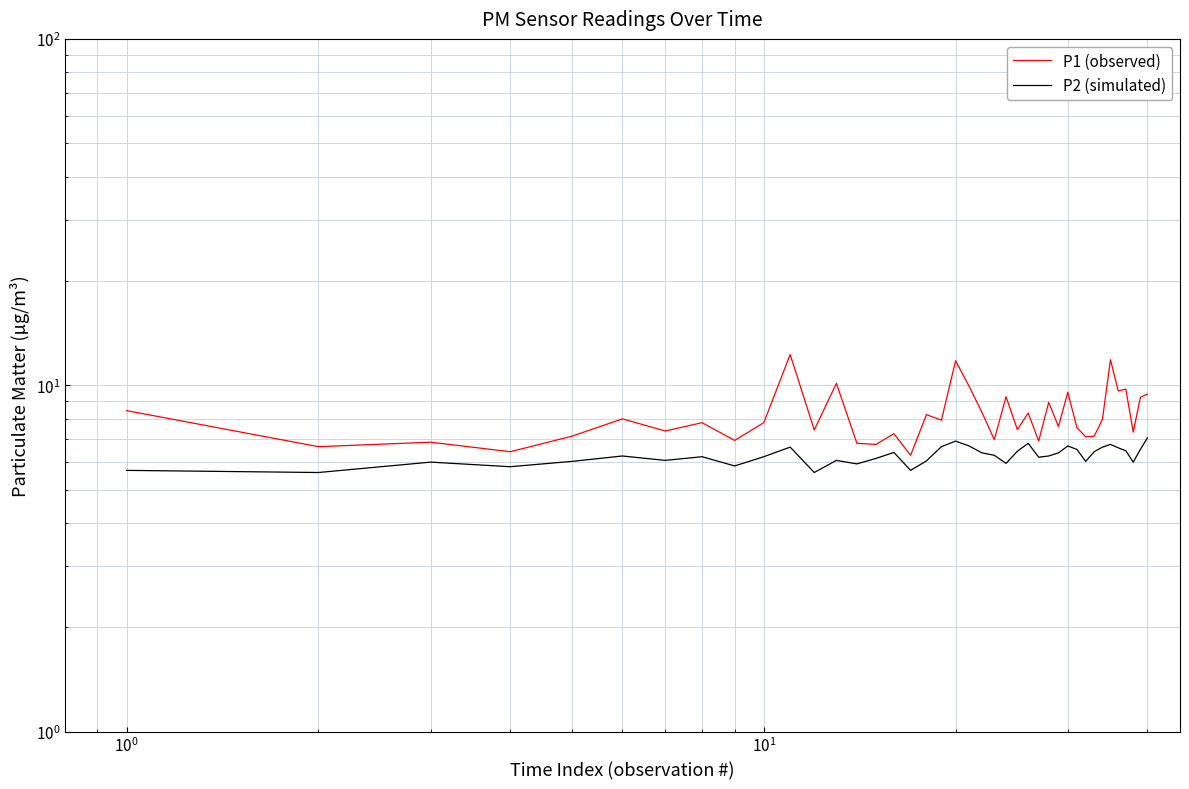

What is the difference between the second highest and minimum values in the P2 (simulated) series?

1.3